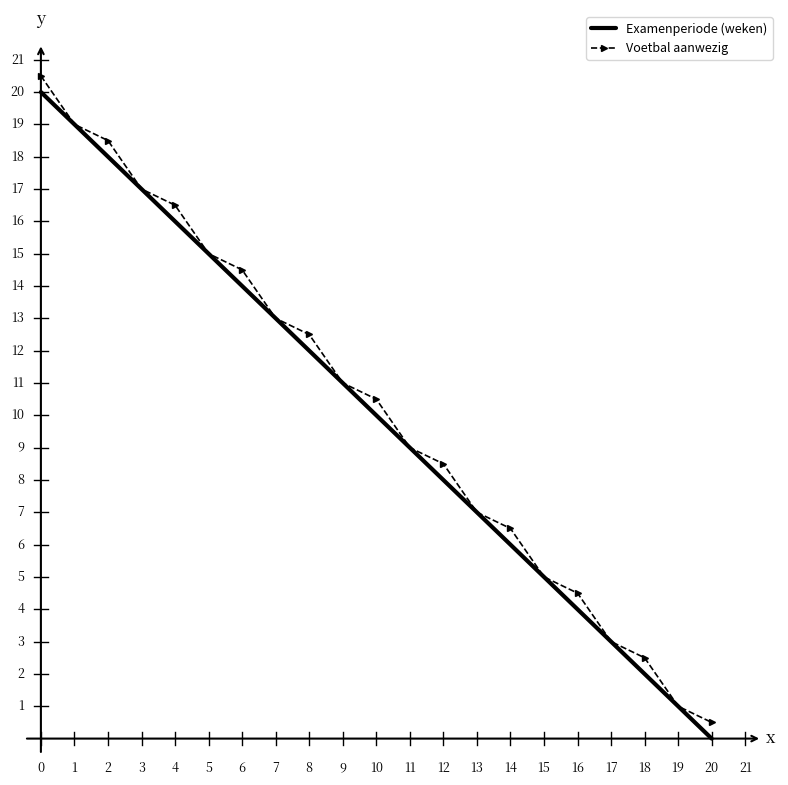

What is the maximum value shown in the chart?

20.5